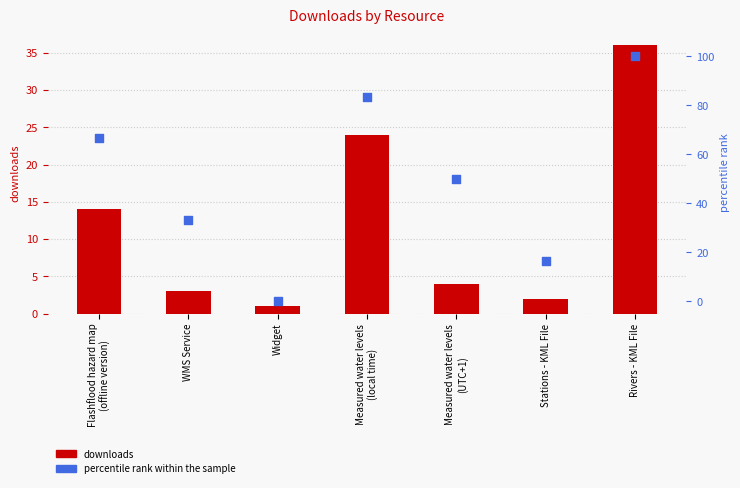

At how many categories does at least one series exceed 76?

2